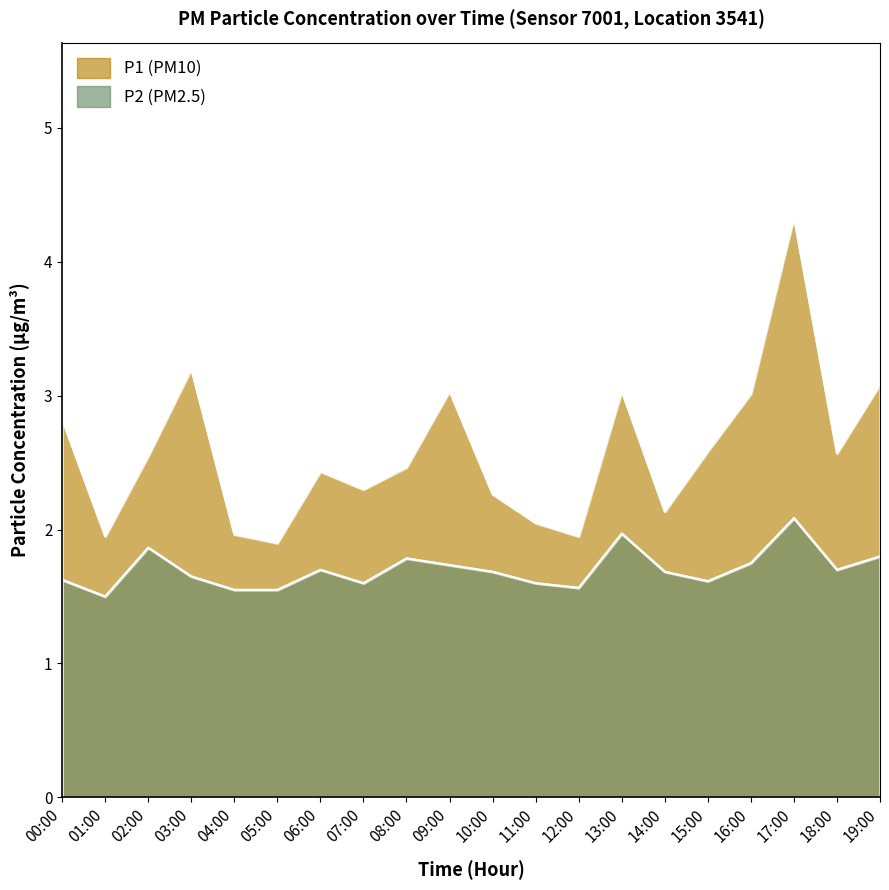

True or false: P1 and P2 cross at least once.

False